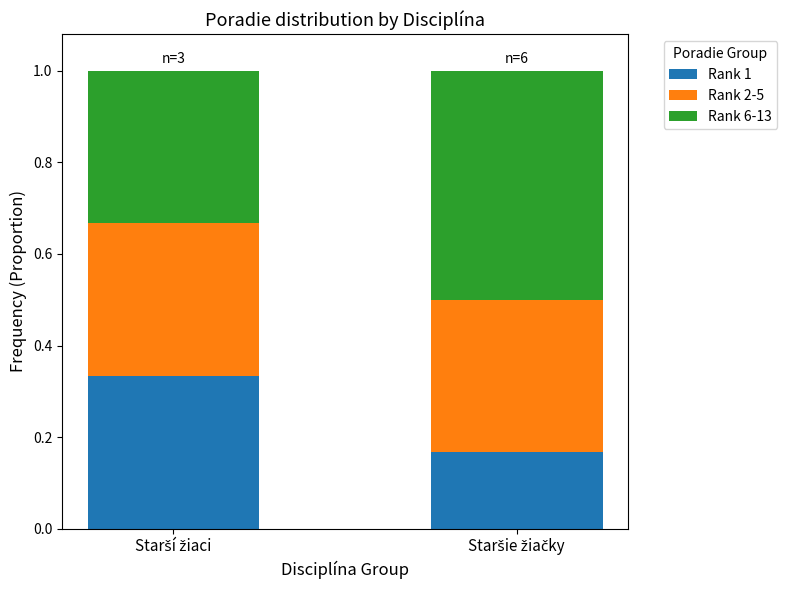

Are the bars grouped side by side (vs. stacked)?

No